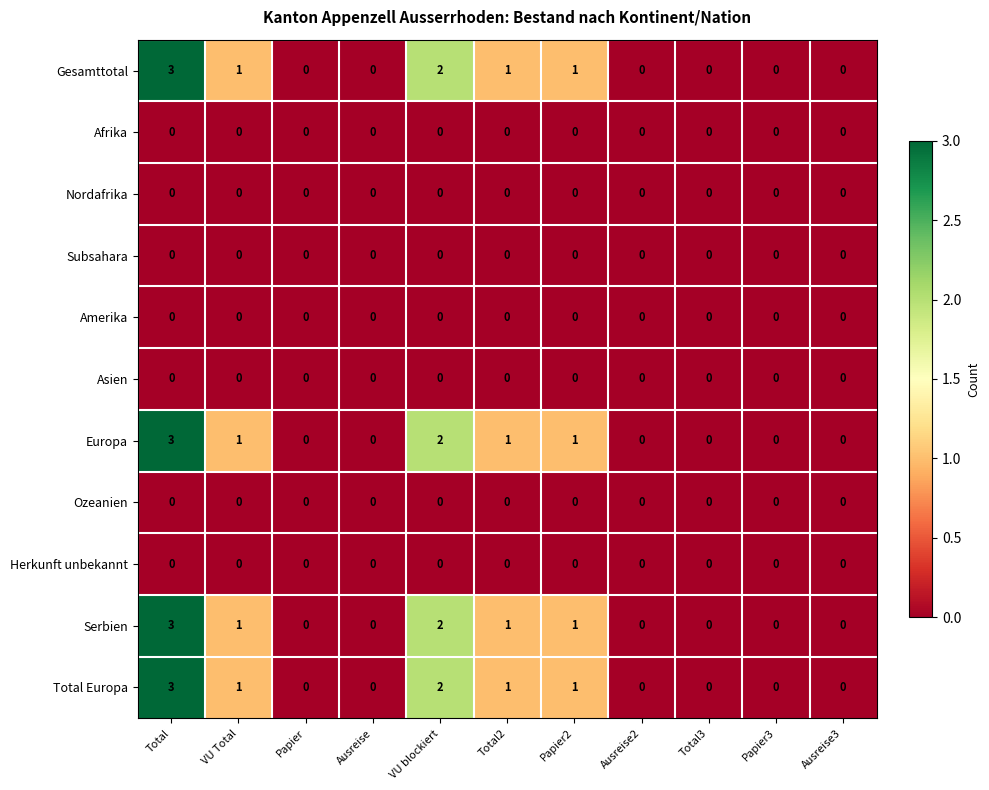

The value of Serbien at Total3 is 0. True or false?

True